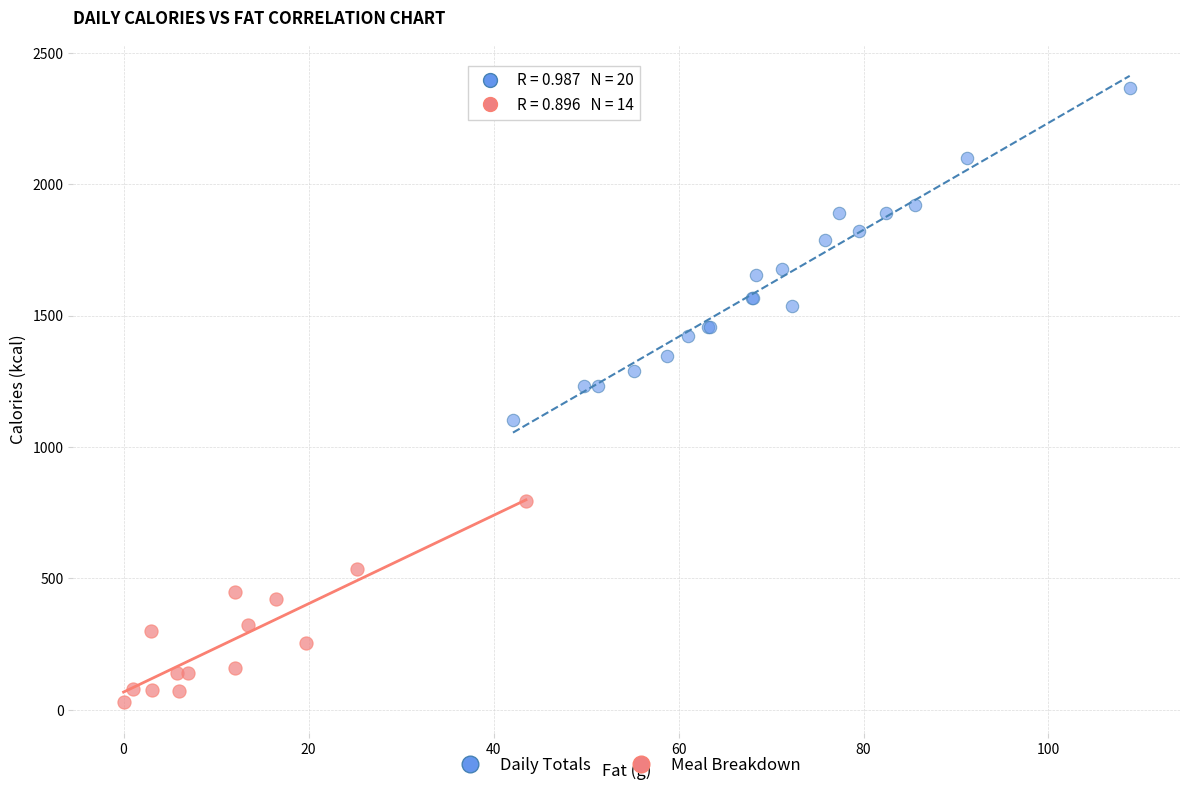

Which series contains the highest Y value?

Daily Totals